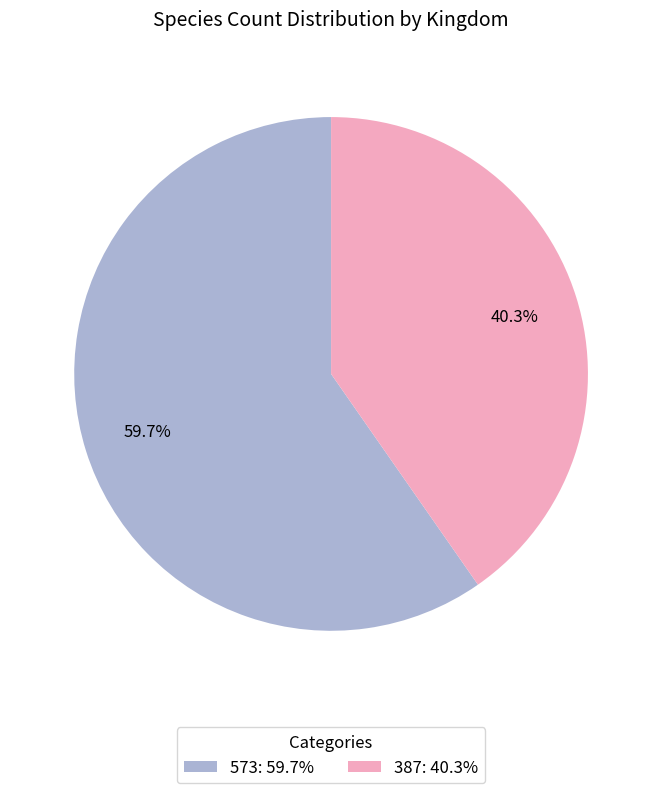

Is it true that 387 is 55% of the pie?

False